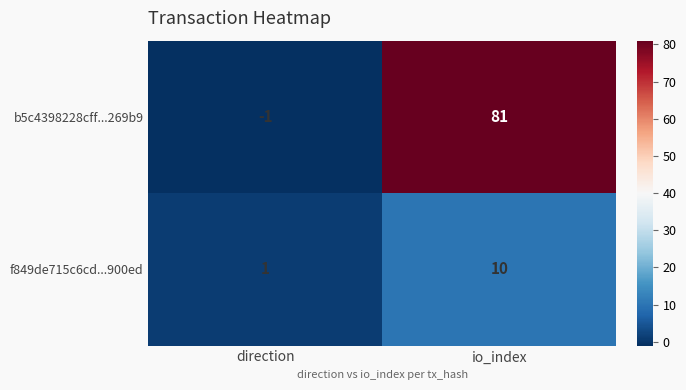

Reading left to right, what are all the values shown in this chart?

b5c4398228cff...269b9: -1	81
f849de715c6cd...900ed: 1	10